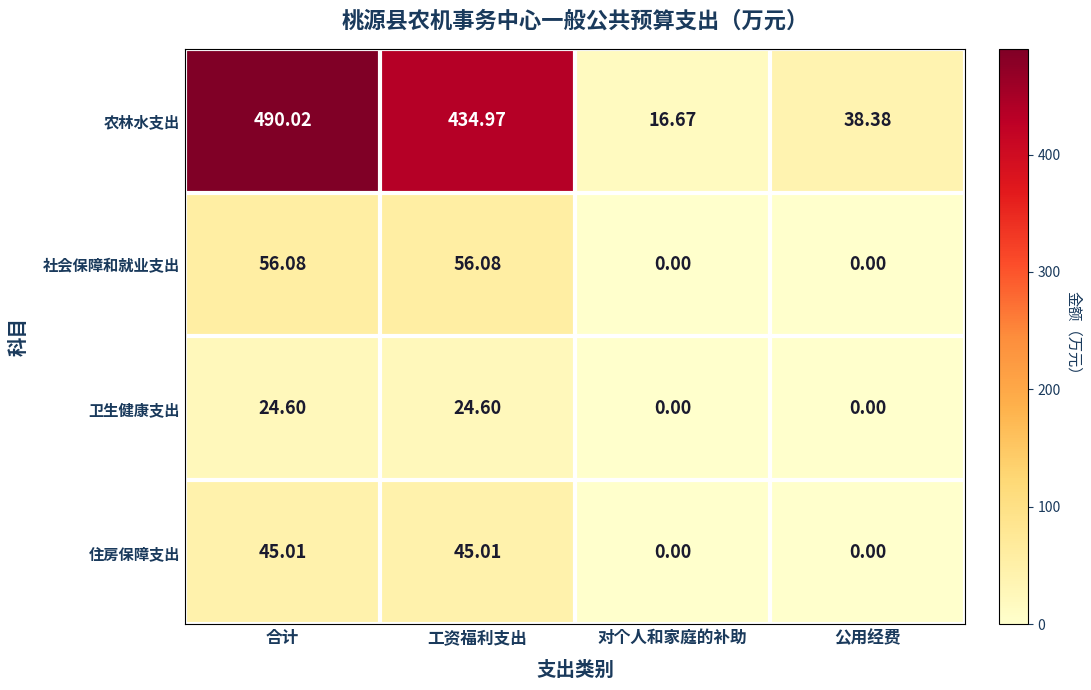

At which category is the sum across all series the highest?

合计